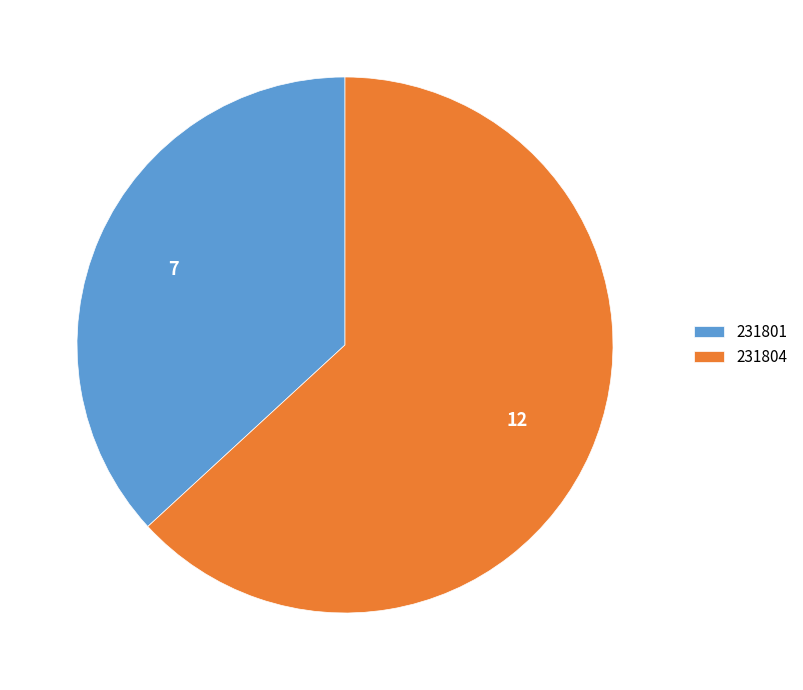

Is there any slice that represents more than half of the pie?

Yes